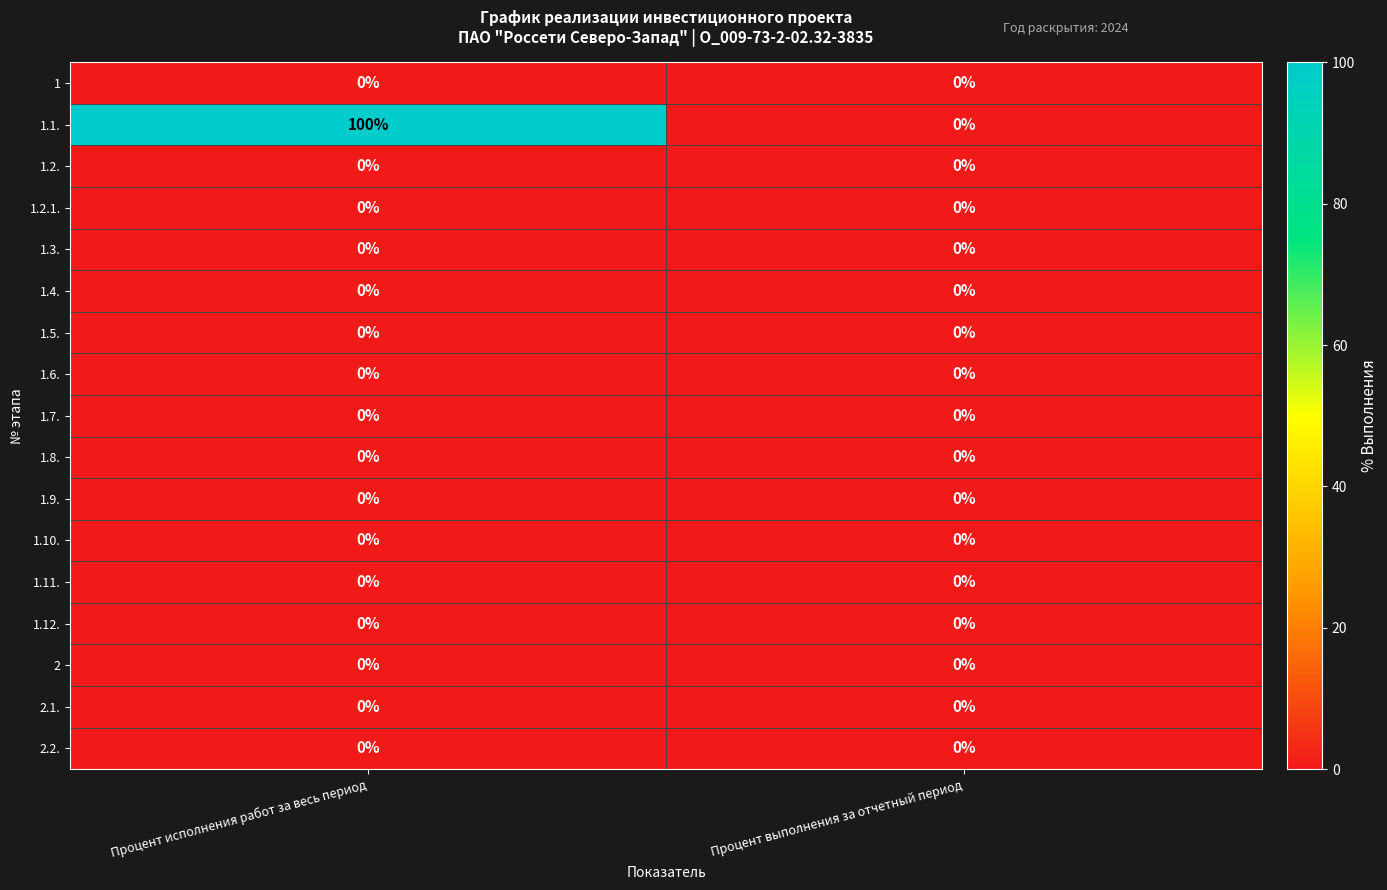

Between Процент исполнения работ за весь период and Процент выполнения за отчетный период, which series saw the biggest shift?

1.1.